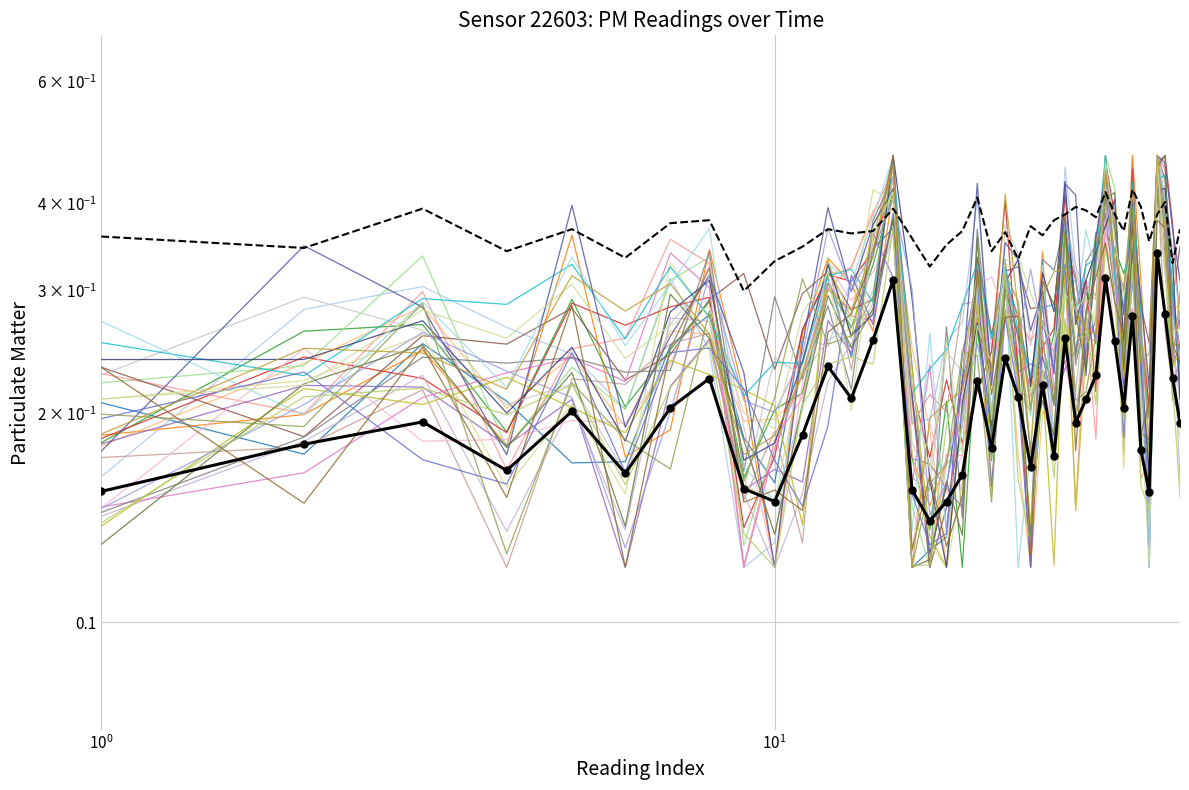

What is the value of the P2 point at the 8th from the left?

0.4